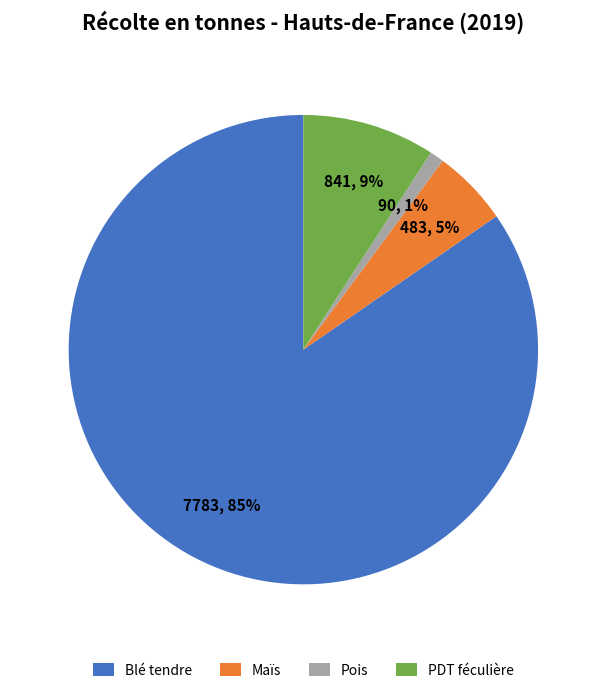

Rank the categories by value from lowest to highest.

Pois, Maïs, PDT féculière, Blé tendre